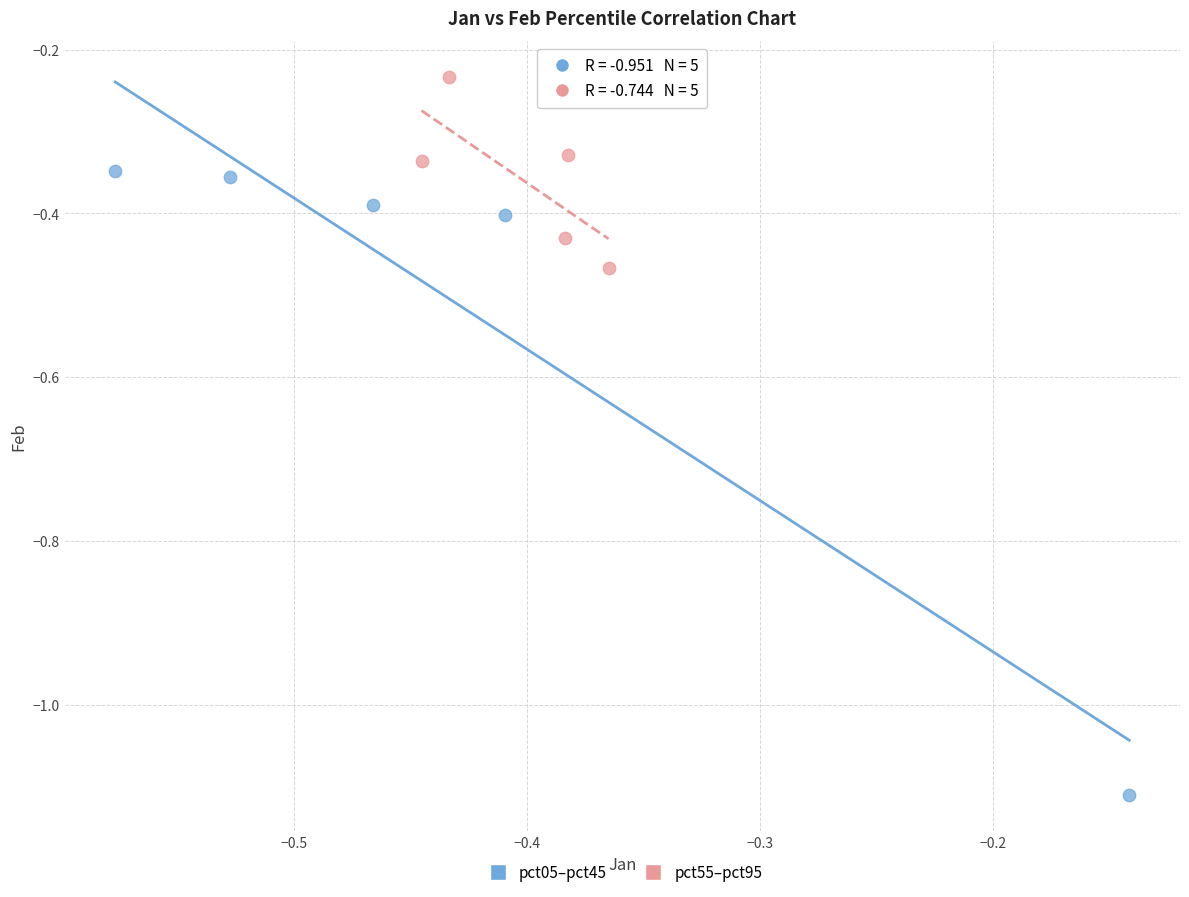

Which series contains the highest Y value?

pct55–pct95